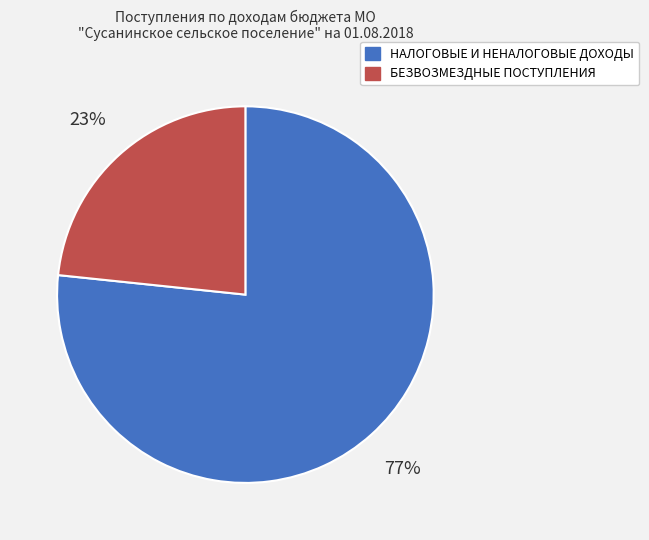

To the nearest percent, what percentage of the pie is БЕЗВОЗМЕЗДНЫЕ ПОСТУПЛЕНИЯ?

23%